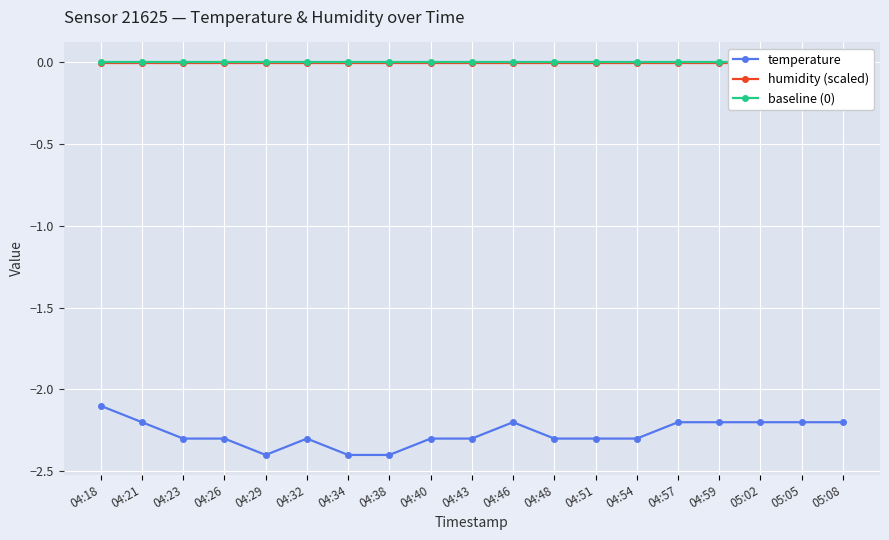

True or false: humidity (scaled) has a value of -0.0 at 04:48.

False